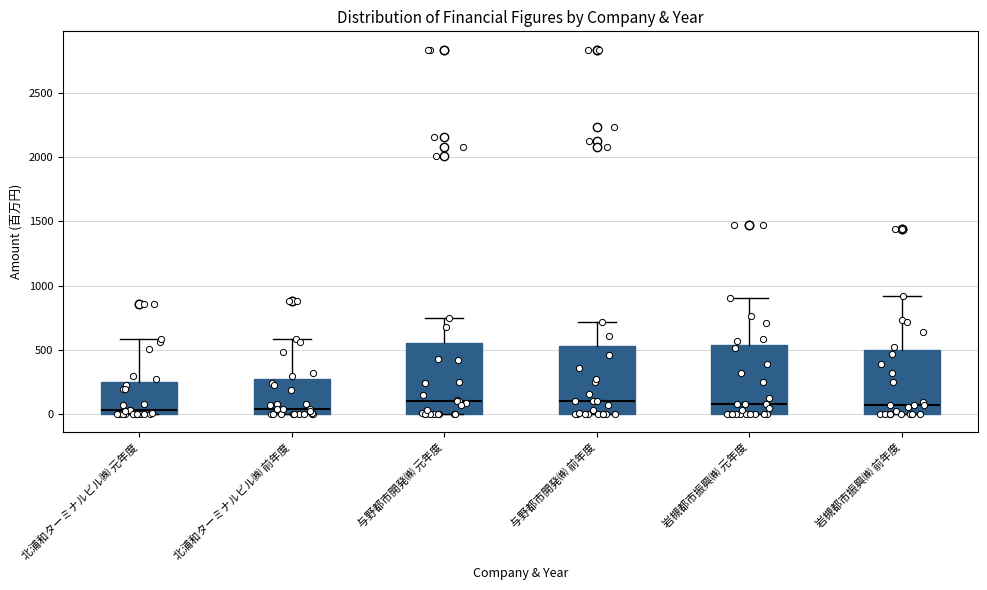

Where does the median line of the box for 岩槻都市振興㈱ 前年度 sit on the y-axis? The values are not printed on the chart, so give them approximately, as read against the axis.

50